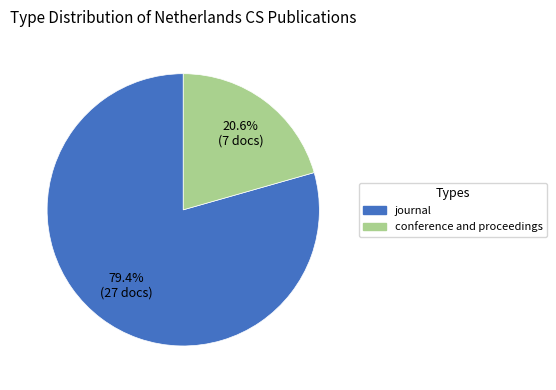

Combined, do conference and proceedings and journal account for over 50%?

Yes